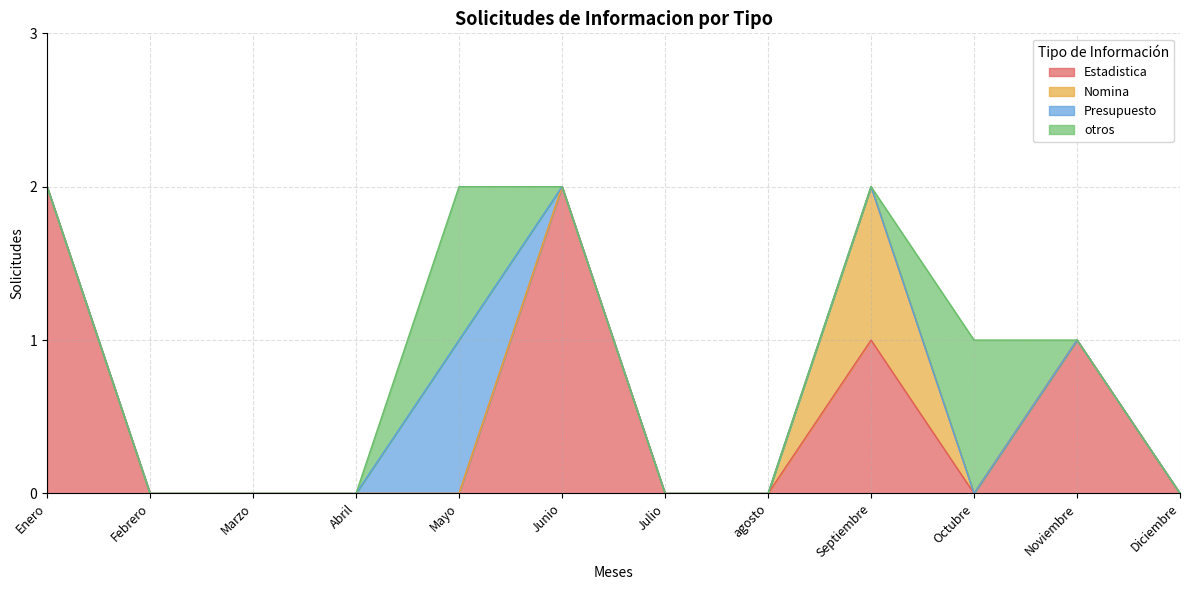

Reading left to right, extract all data points from this chart.

Estadistica: Enero=2	Febrero=0	Marzo=0	Abril=0	Mayo=0	Junio=2	Julio=0	agosto=0	Septiembre=1	Octubre=0	Noviembre=1	Diciembre=0
Nomina: Enero=0	Febrero=0	Marzo=0	Abril=0	Mayo=0	Junio=0	Julio=0	agosto=0	Septiembre=1	Octubre=0	Noviembre=0	Diciembre=0
Presupuesto: Enero=0	Febrero=0	Marzo=0	Abril=0	Mayo=1	Junio=0	Julio=0	agosto=0	Septiembre=0	Octubre=0	Noviembre=0	Diciembre=0
otros: Enero=0	Febrero=0	Marzo=0	Abril=0	Mayo=1	Junio=0	Julio=0	agosto=0	Septiembre=0	Octubre=1	Noviembre=0	Diciembre=0